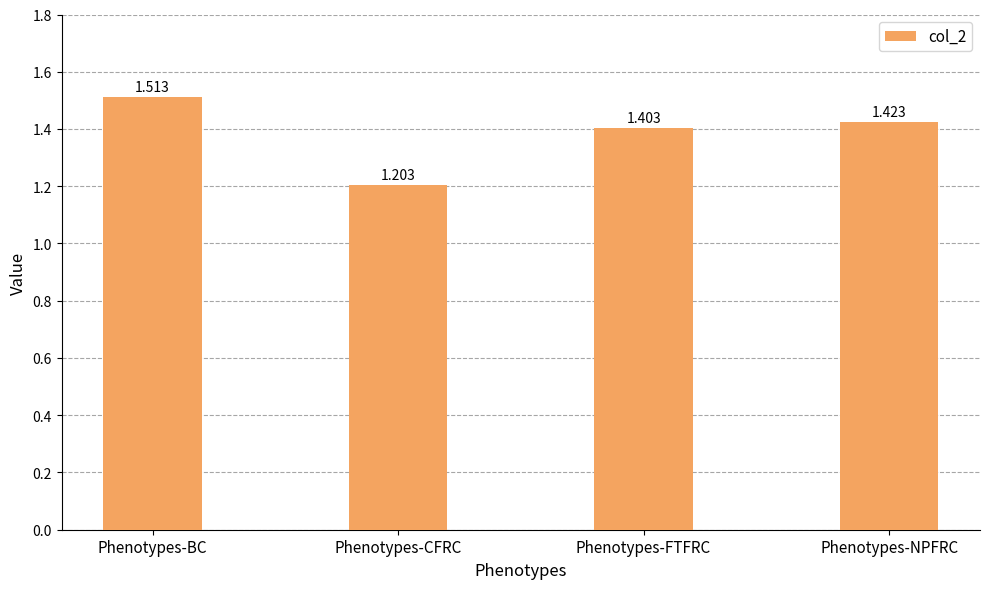

Rank the categories by value from highest to lowest.

Phenotypes-BC, Phenotypes-NPFRC, Phenotypes-FTFRC, Phenotypes-CFRC